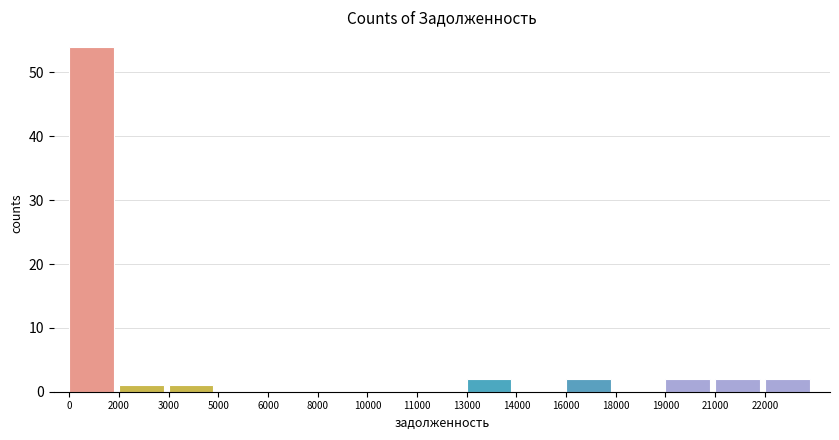

Reading left to right, transcribe all the data shown in this chart.

0=54	2000=1	3000=1	5000=0	6000=0	8000=0	10000=0	11000=0	13000=2	14000=0	16000=2	18000=0	19000=2	21000=2	22000=2